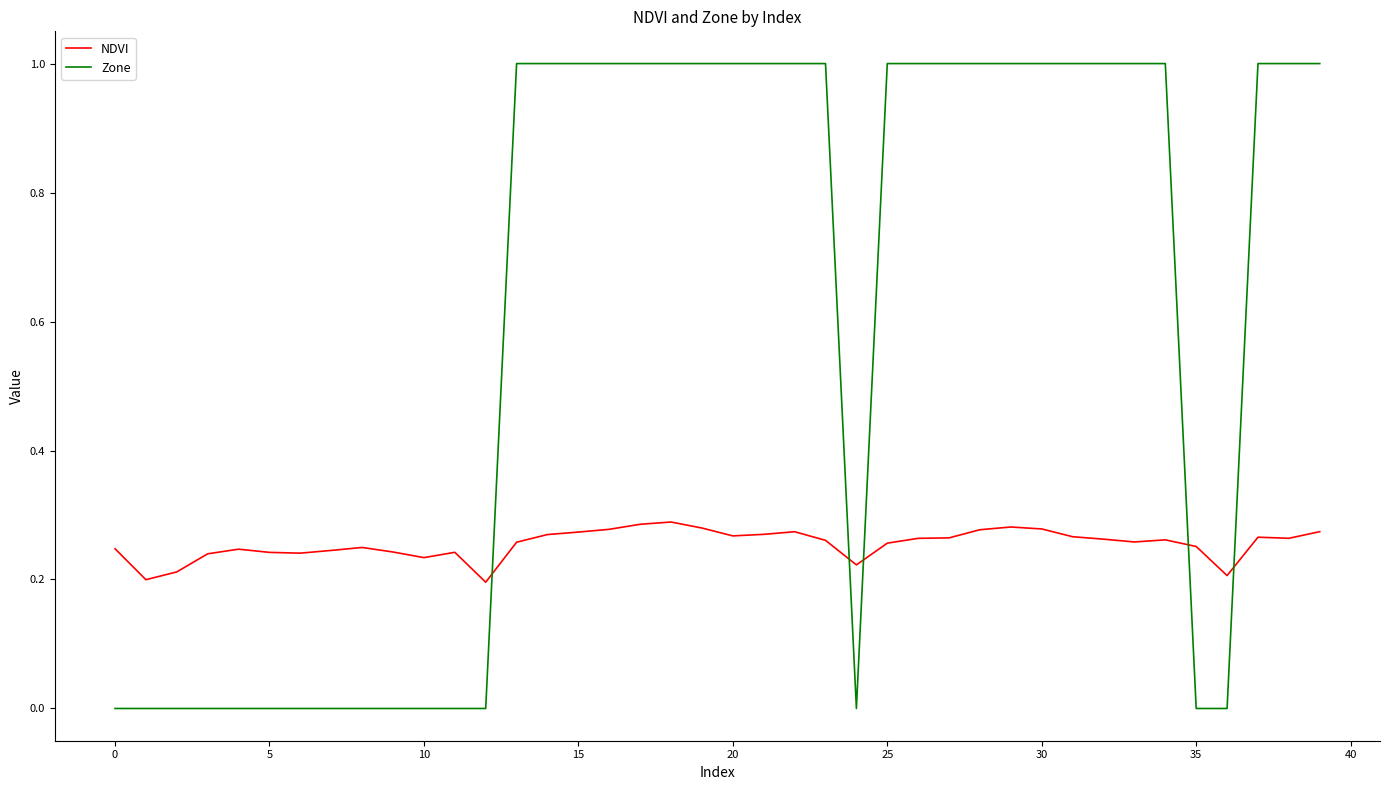

What is the maximum value for Zone?

1.0